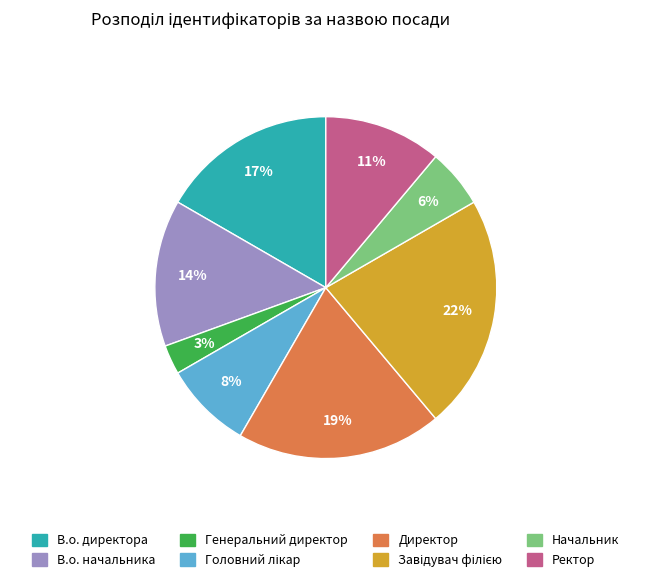

Do В.о. начальника and Директор together represent more than half of the pie?

No